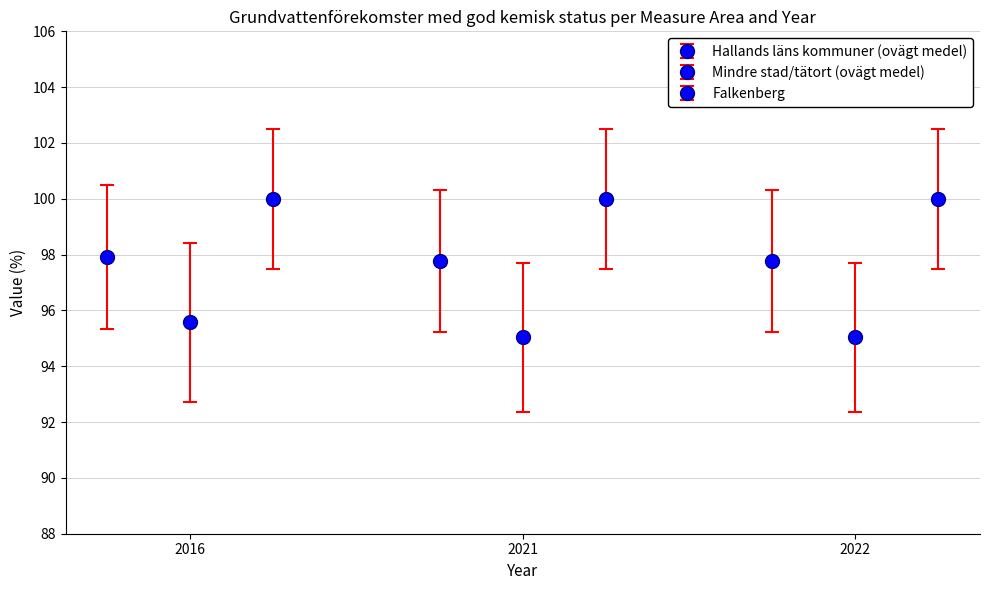

What is the value of the Hallands läns kommuner (ovägt medel) point at the 2nd from the left?

97.8